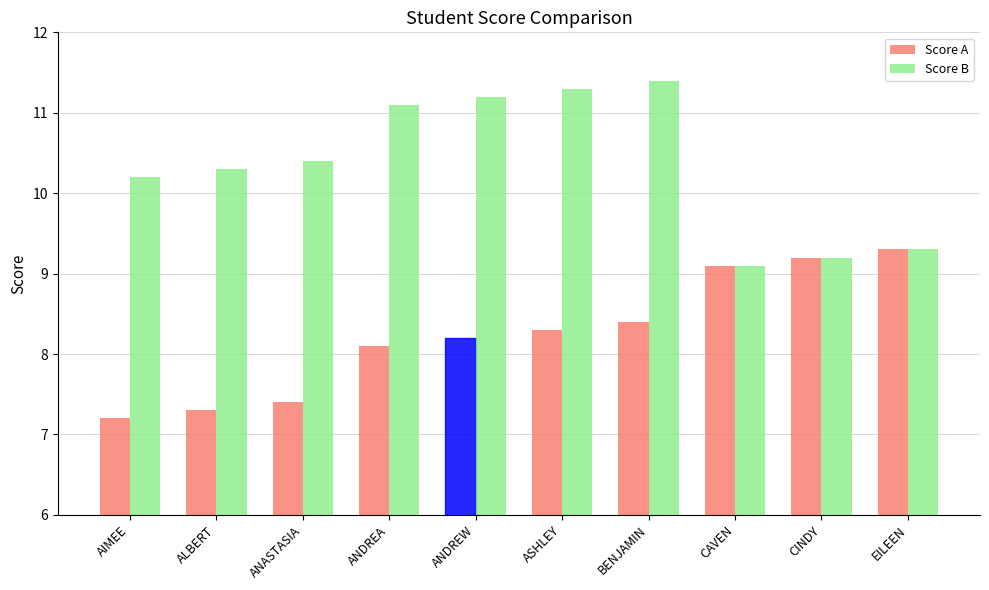

How many bars are there in each group?

2